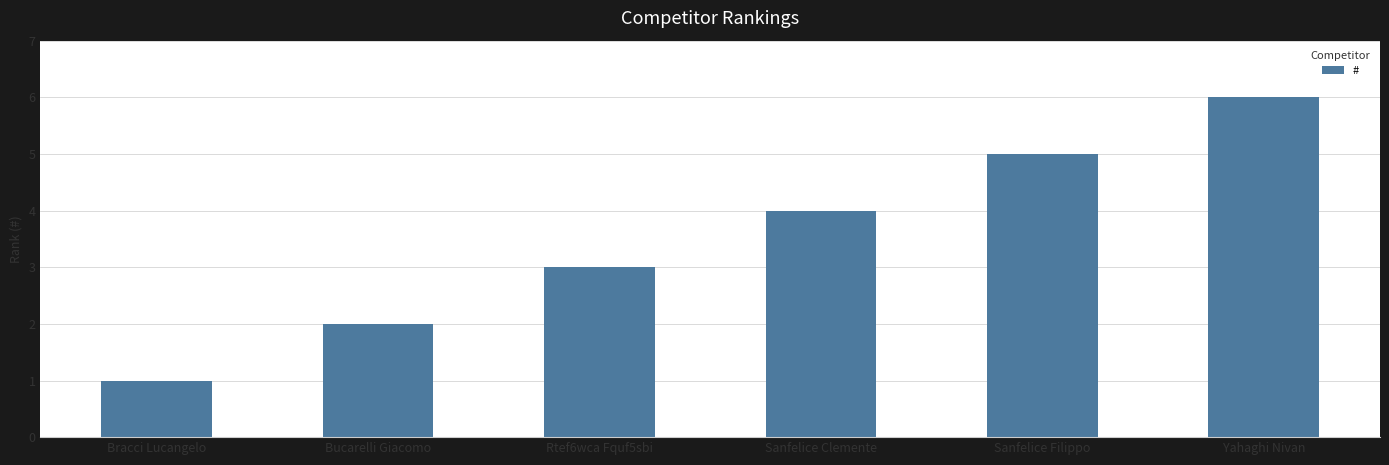

Reading right to left, list all the values displayed in this chart.

Yahaghi Nivan=6	Sanfelice Filippo=5	Sanfelice Clemente=4	Rtef6wca Fquf5sbi=3	Bucarelli Giacomo=2	Bracci Lucangelo=1